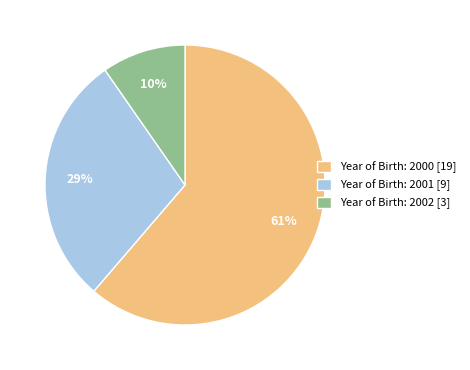

Count the number of slices in the pie.

3